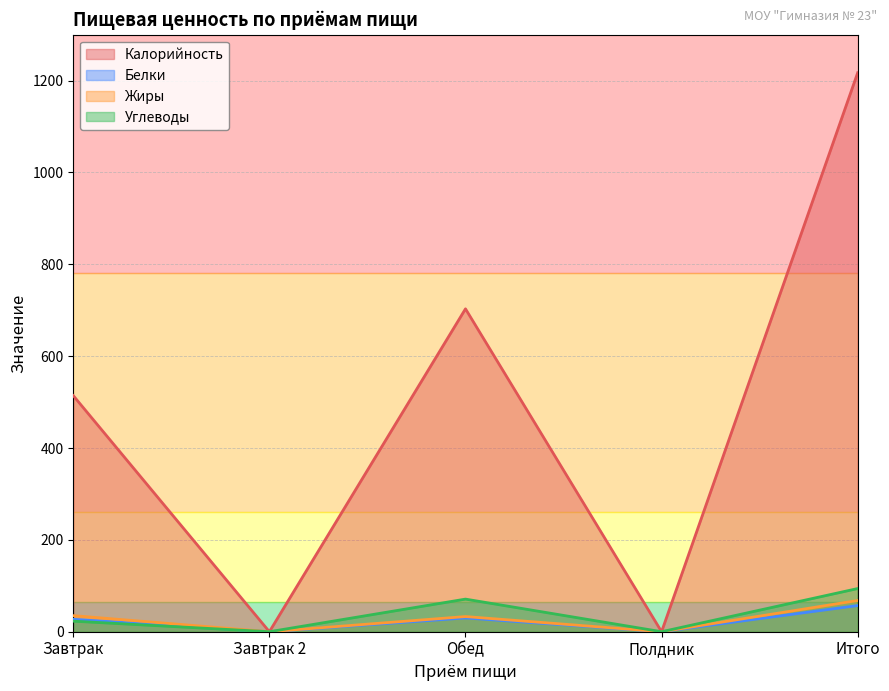

How many Калорийность values are between 0 and 703?

4